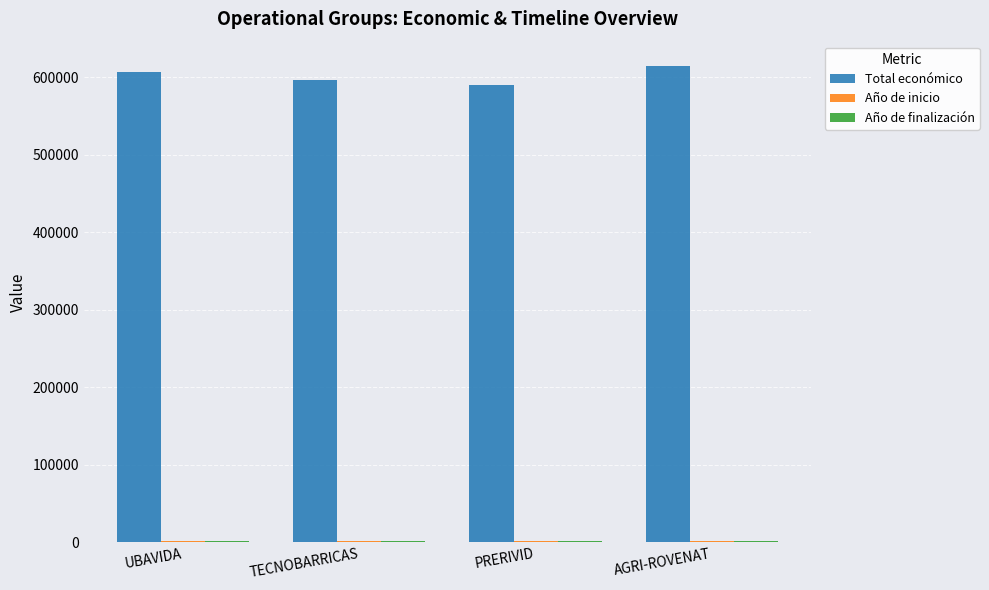

Which series has the largest range (max minus min)?

Total económico